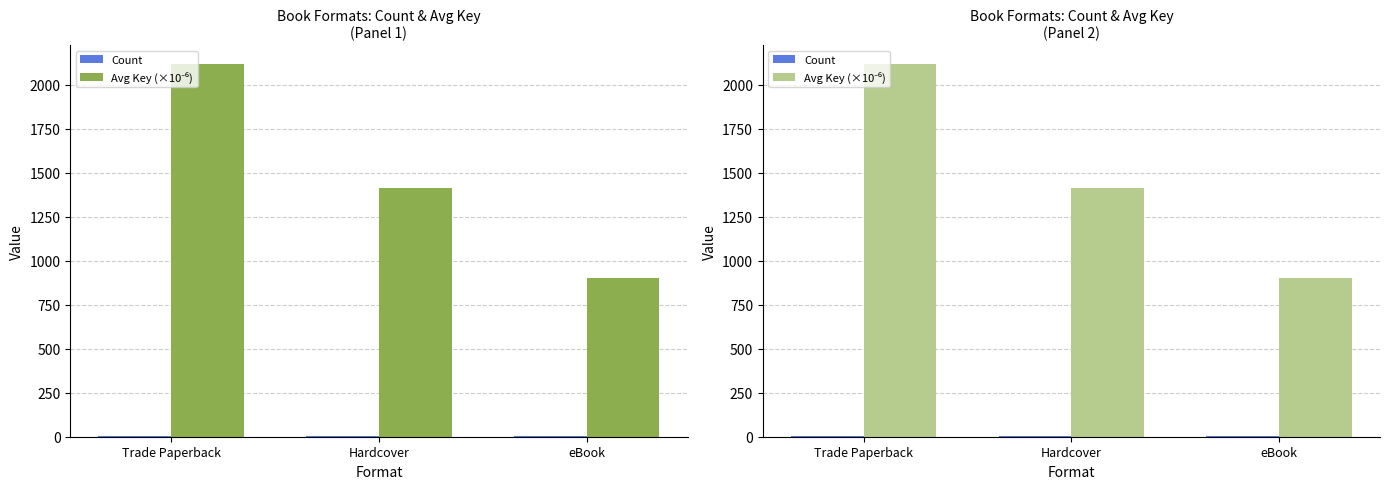

How many data points in Count are less than 3?

1